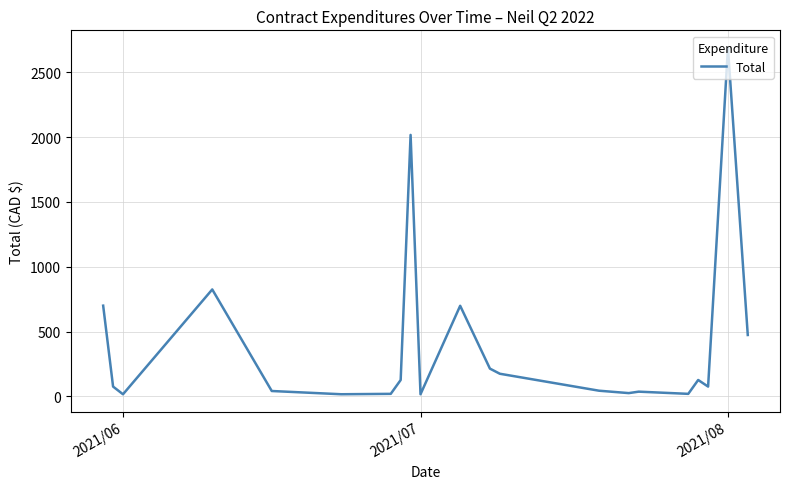

What is the greatest value displayed?

2689.2